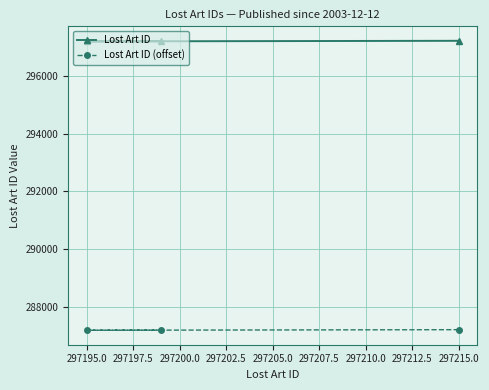

How many values in the Lost Art ID (offset) series exceed 287199?

1